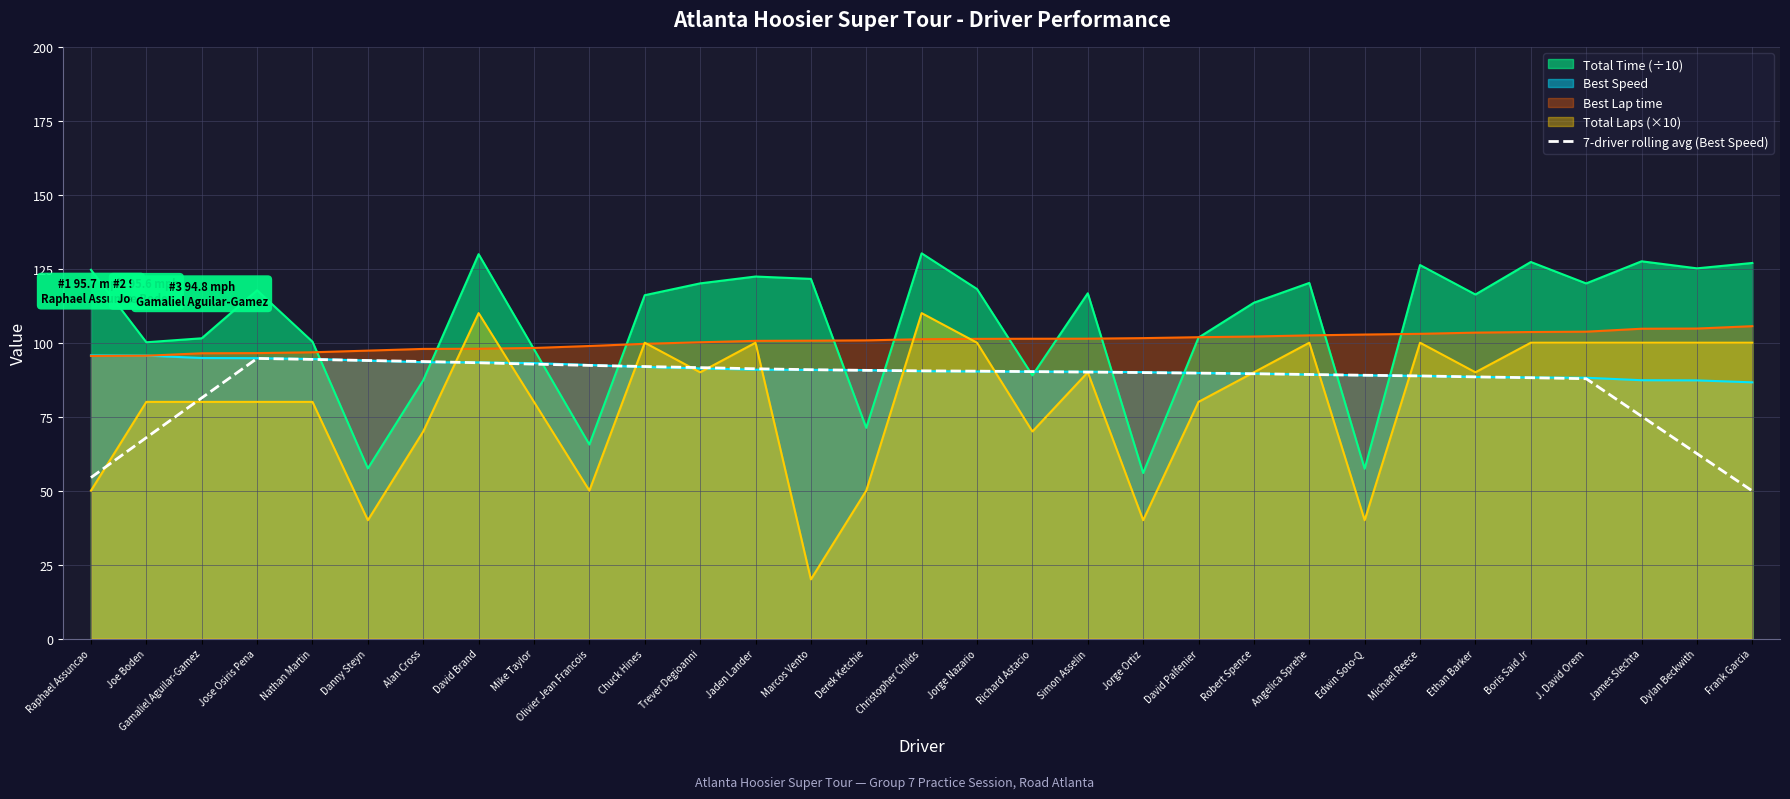

How many lines are shown in the chart?

5